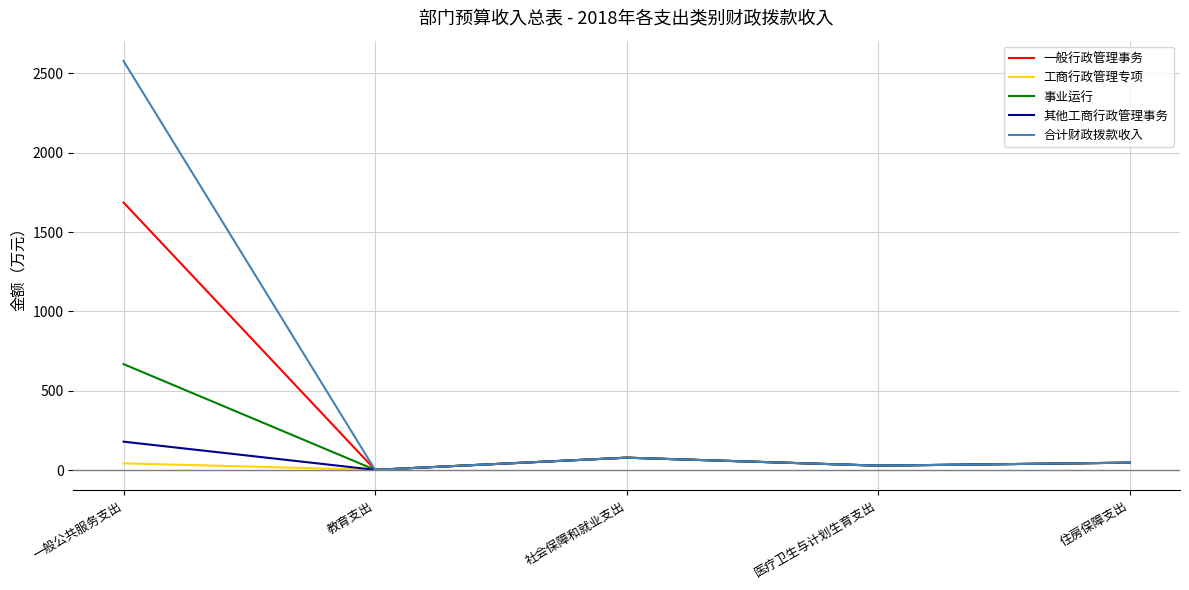

Which series has the widest spread of values?

合计财政拨款收入